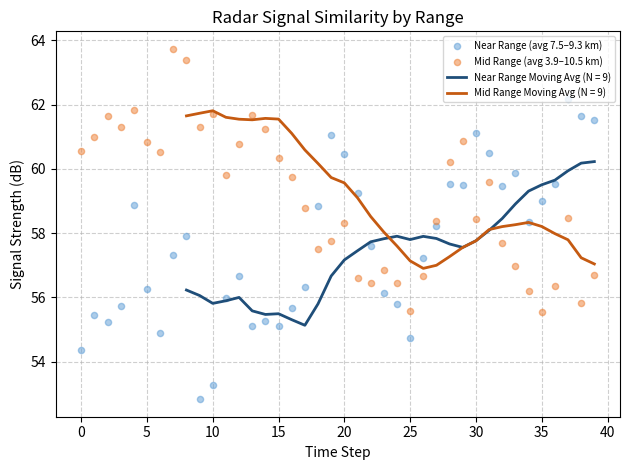

Is the value of Mid Range (avg 3.9–10.5 km) at 26 greater than the value of Near Range (avg 7.5–9.3 km) at 19?

No